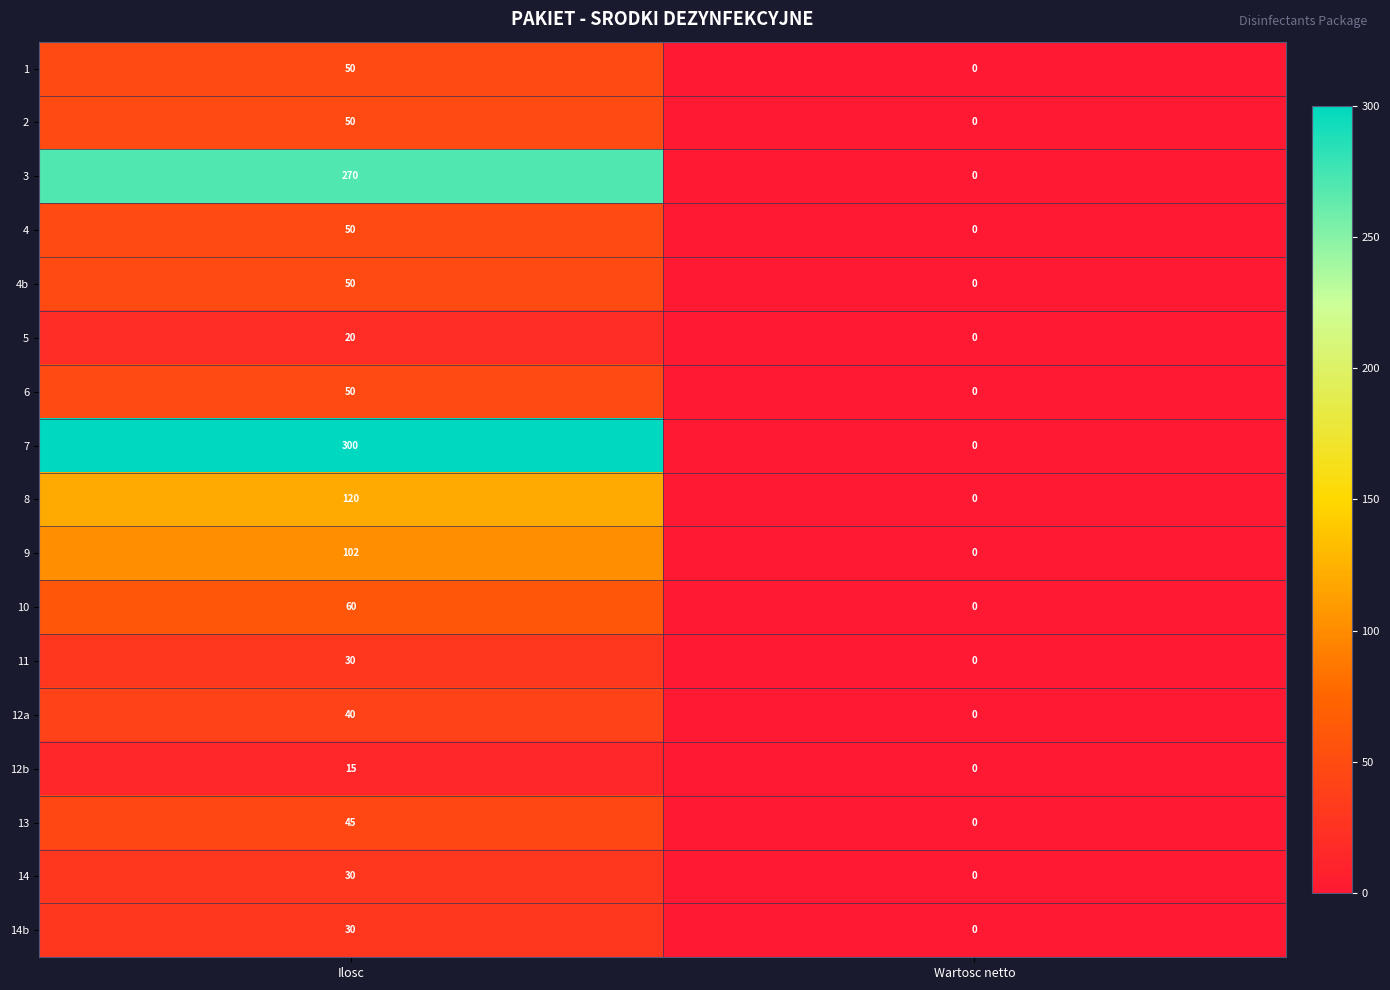

Which category has the lowest value across all series?

Wartosc netto